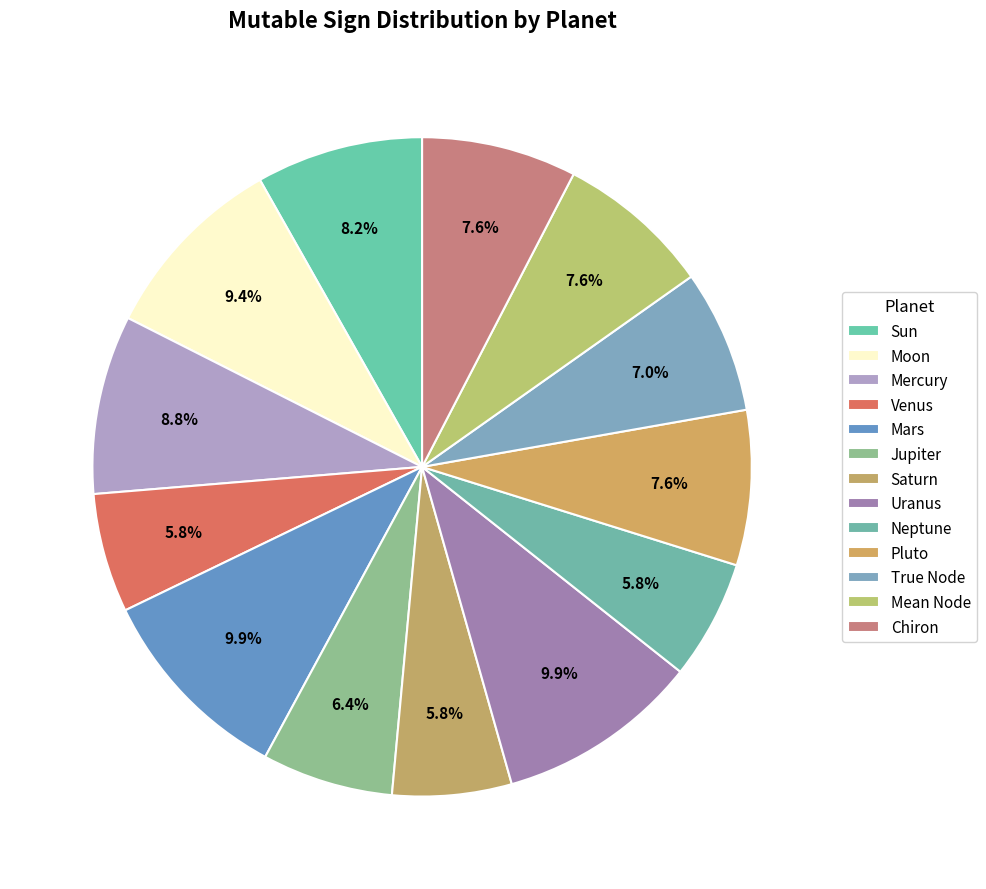

How many segments does this pie chart have?

13